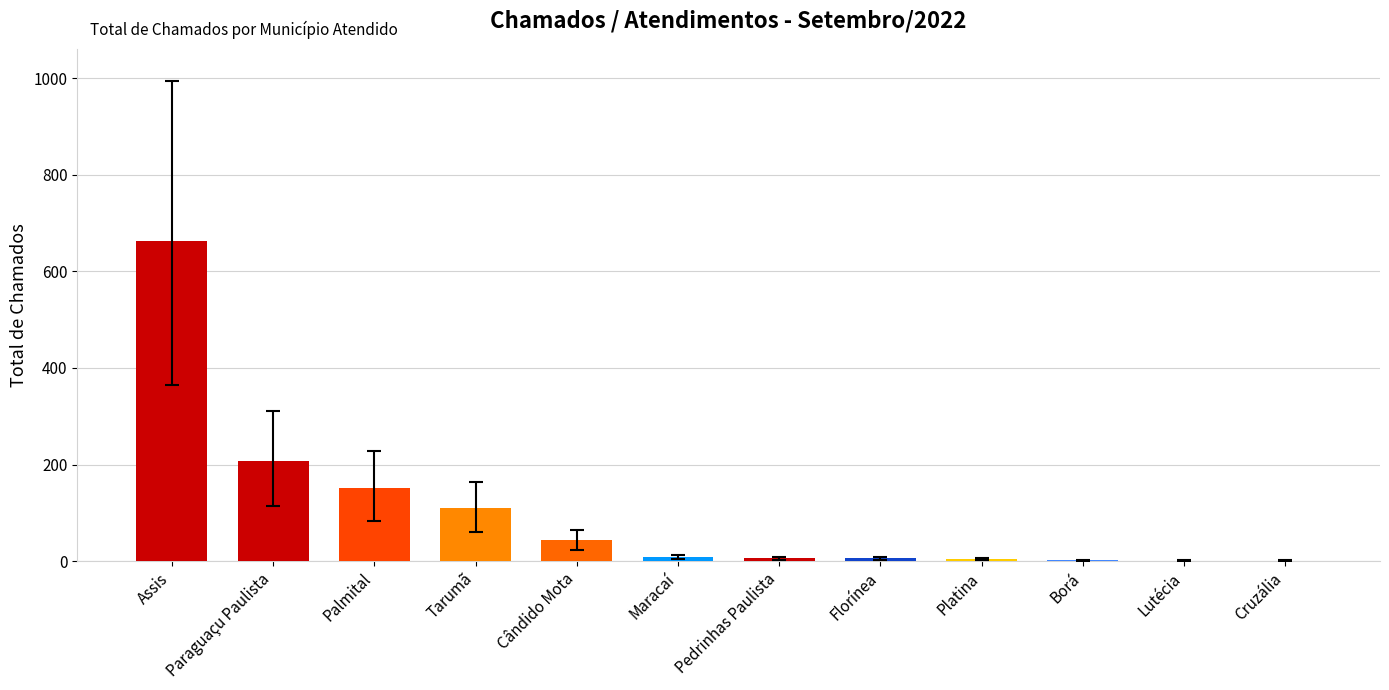

What is the change in value from Paraguaçu Paulista to Tarumã?

-98